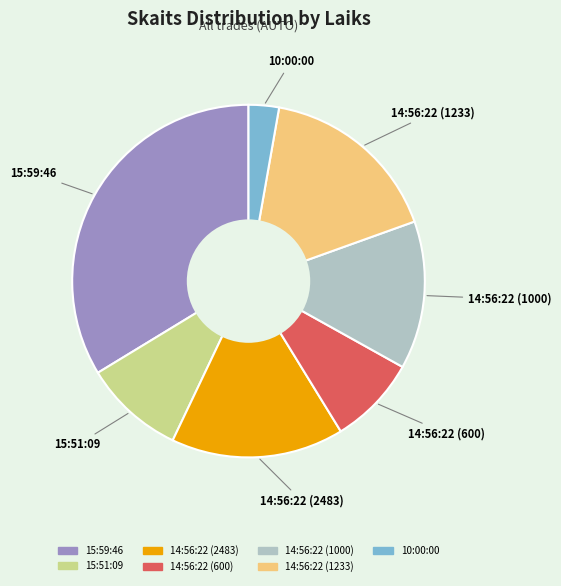

Is there a majority slice in this chart?

No